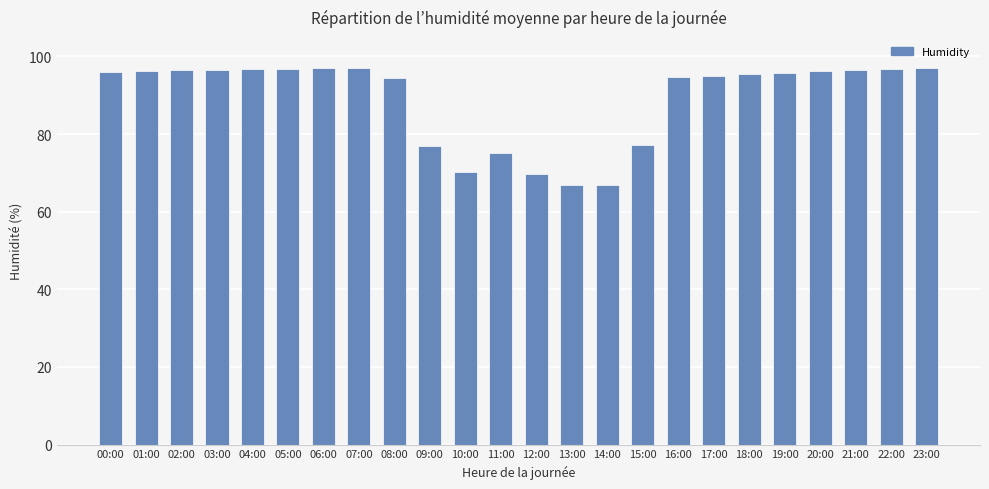

What position from the left is 00:00?

1